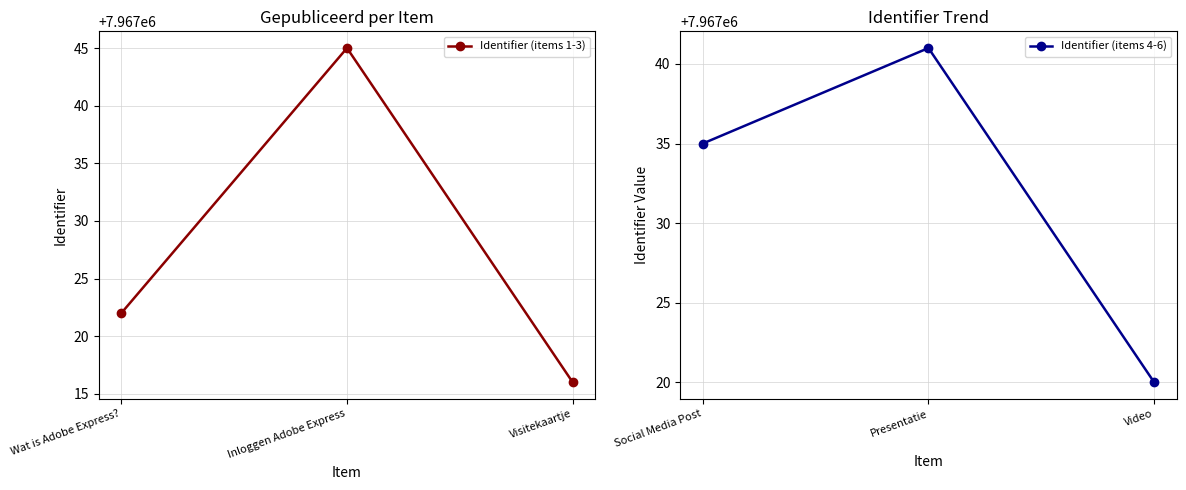

What is the value of the Identifier (items 1-3) point at the 3rd from the left?

7967016